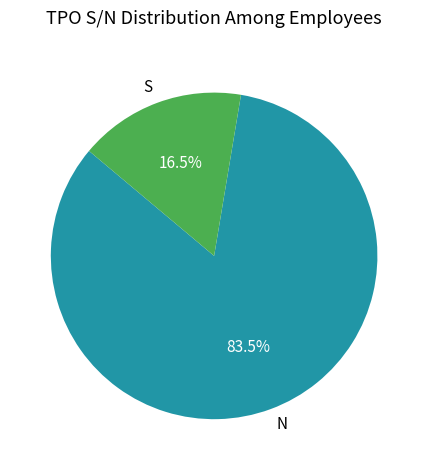

Between S and N, which is larger?

N